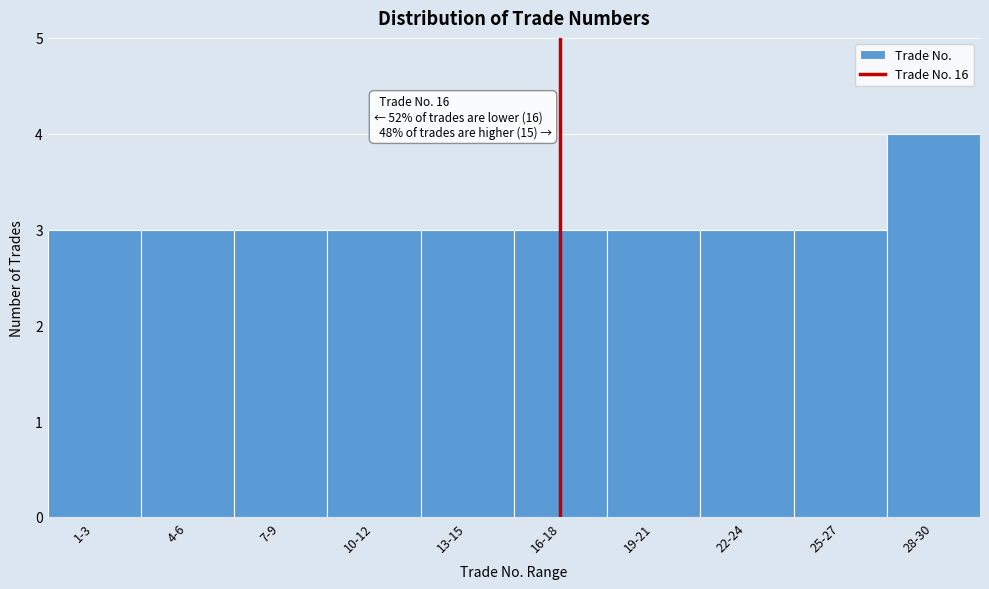

Reading left to right, extract all data points from this chart.

1-3=3	4-6=3	7-9=3	10-12=3	13-15=3	16-18=3	19-21=3	22-24=3	25-27=3	28-30=4